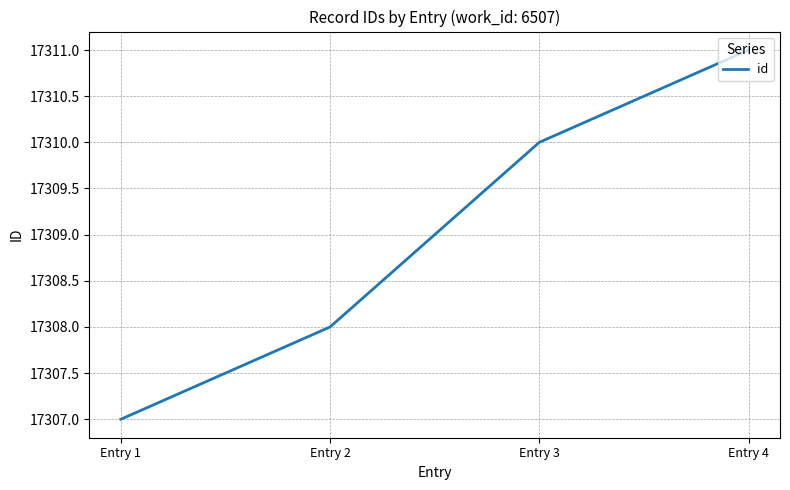

The chart shows a value of 9334 at Entry 1. True or false?

False